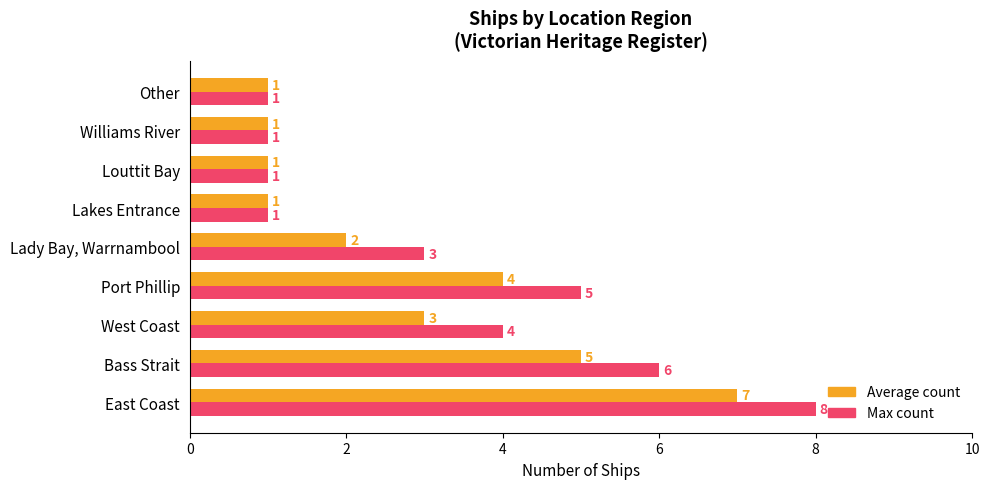

At which category is the sum across all series the highest?

East Coast